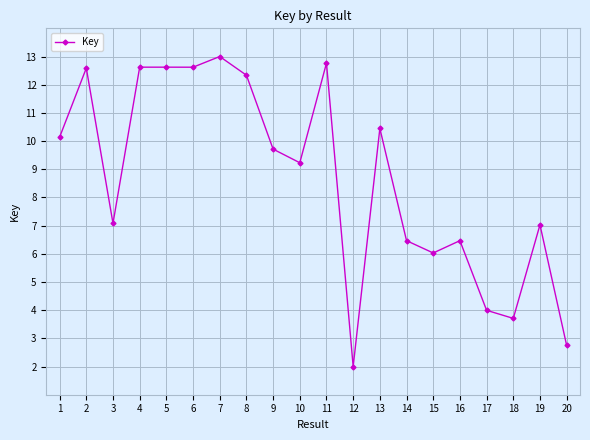

At which category does the data reach its first local valley?

3